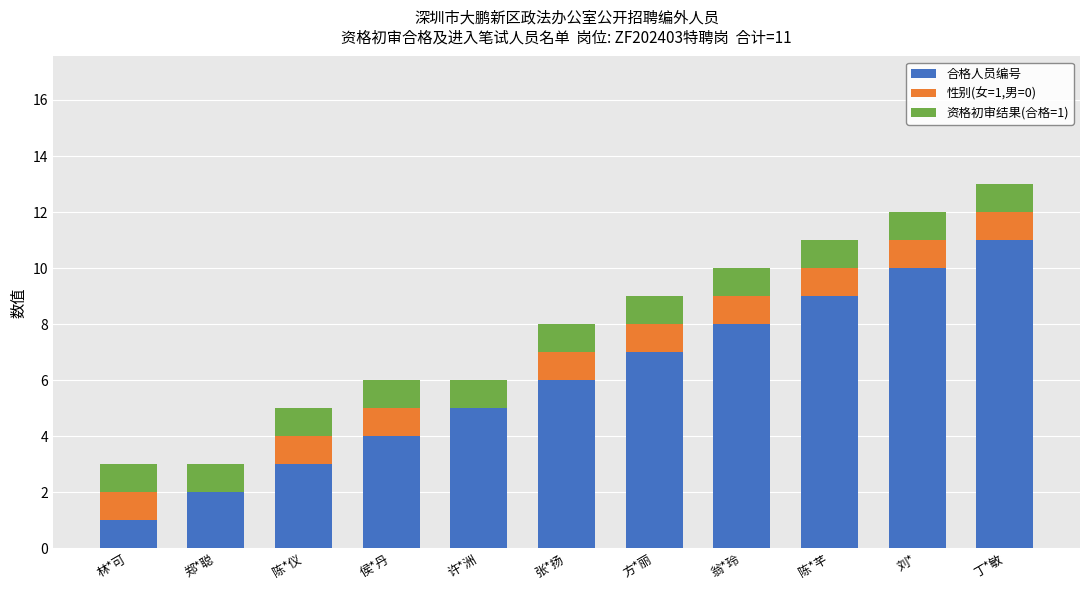

What is the total value across all series at 方*丽?

9